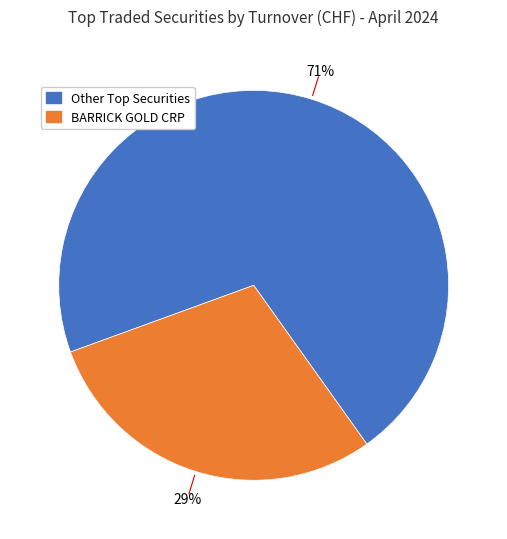

Does any single category account for the majority?

Yes